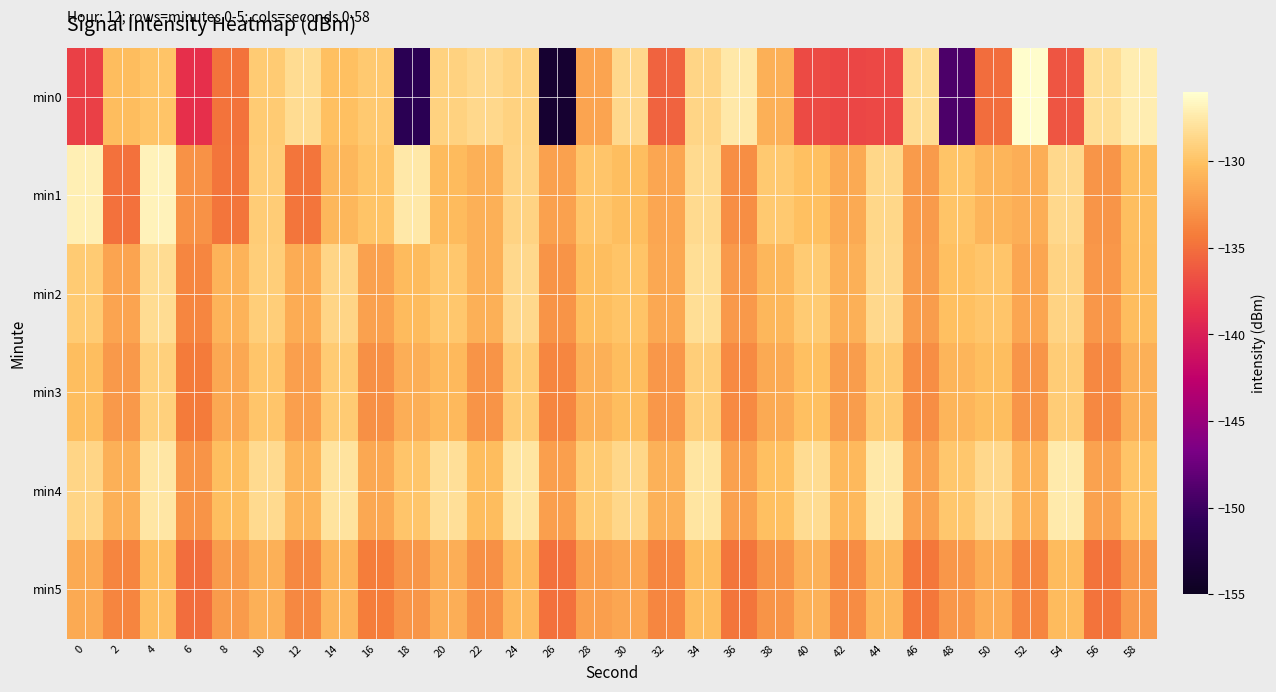

What is the total value across all series at 40?

-785.9